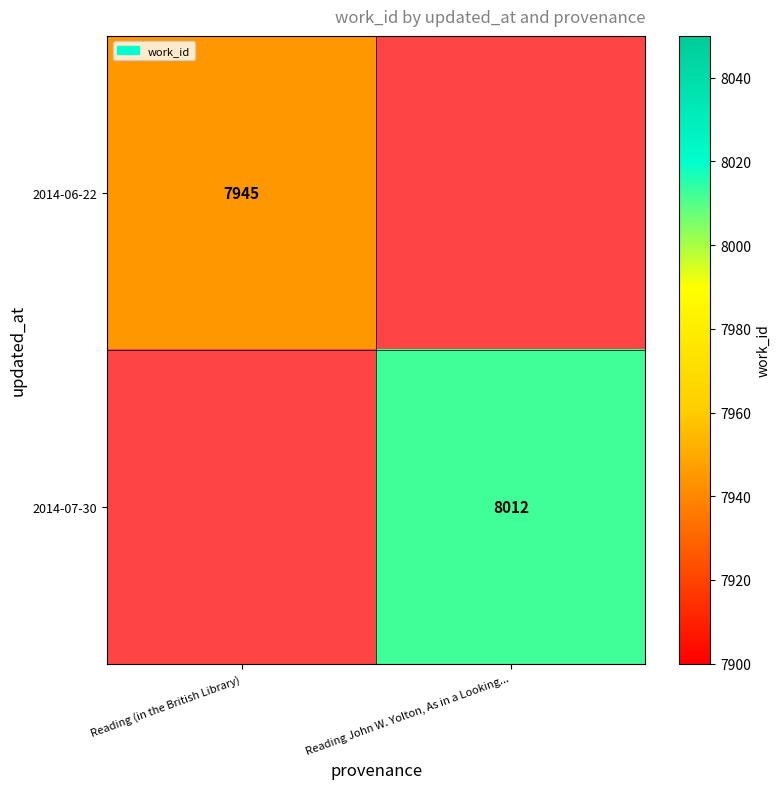

At which category does the chart reach its peak across all series?

Reading John W. Yolton, As in a Looking...